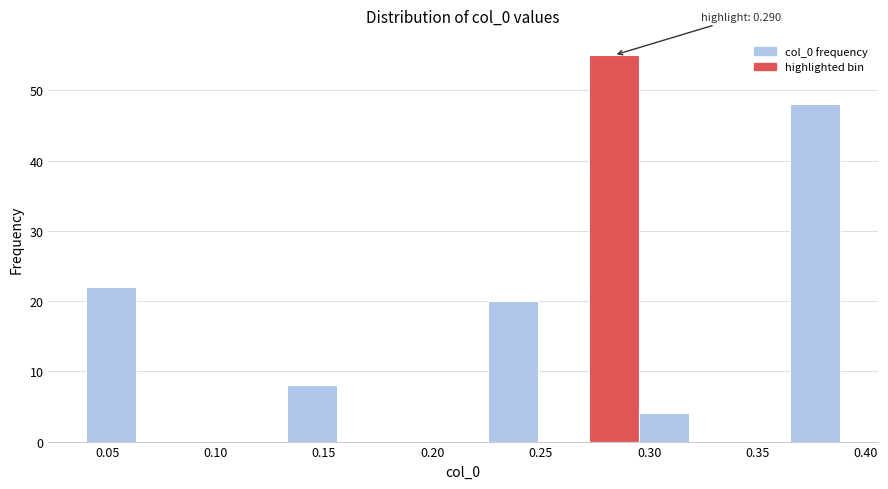

Which range on the x-axis has the tallest bar?

0.270 to 0.295